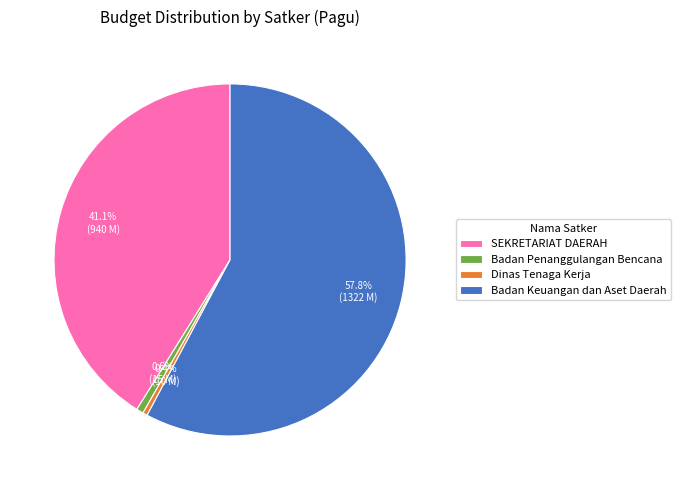

Between Badan Penanggulangan Bencana and Badan Keuangan dan Aset Daerah, which is larger?

Badan Keuangan dan Aset Daerah